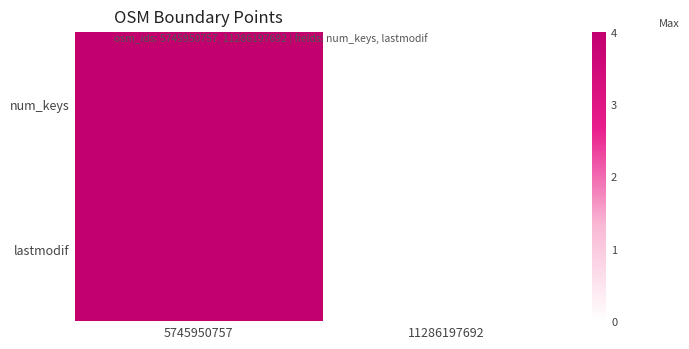

At how many categories does at least one series exceed 1?

1